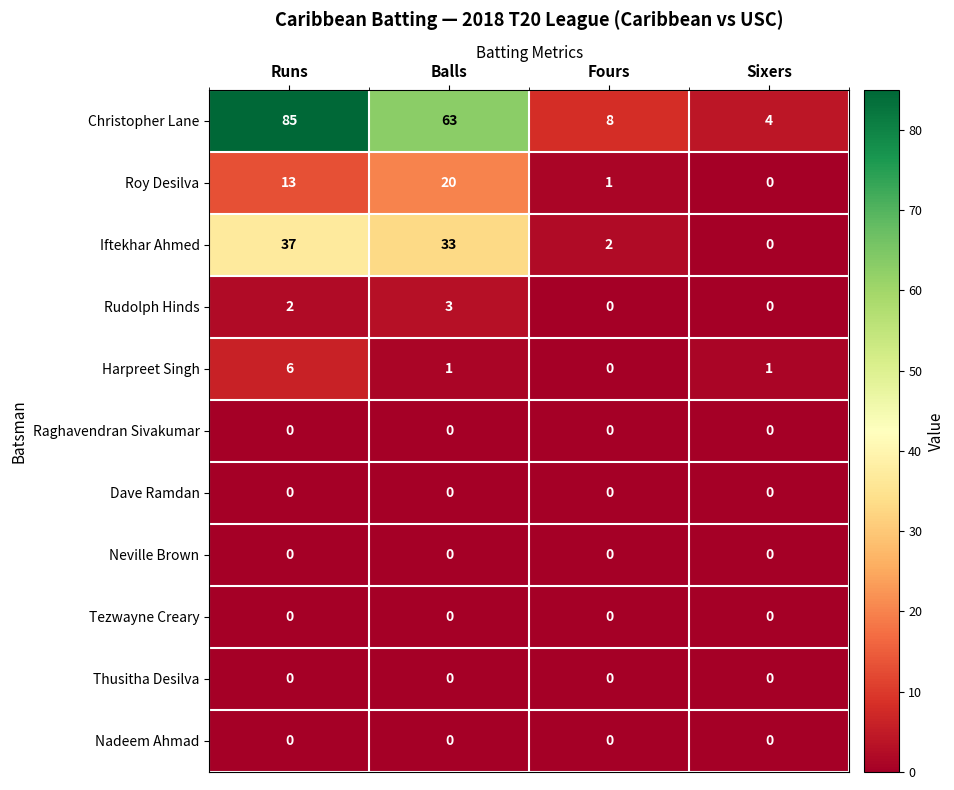

What is the maximum value for Iftekhar Ahmed?

37